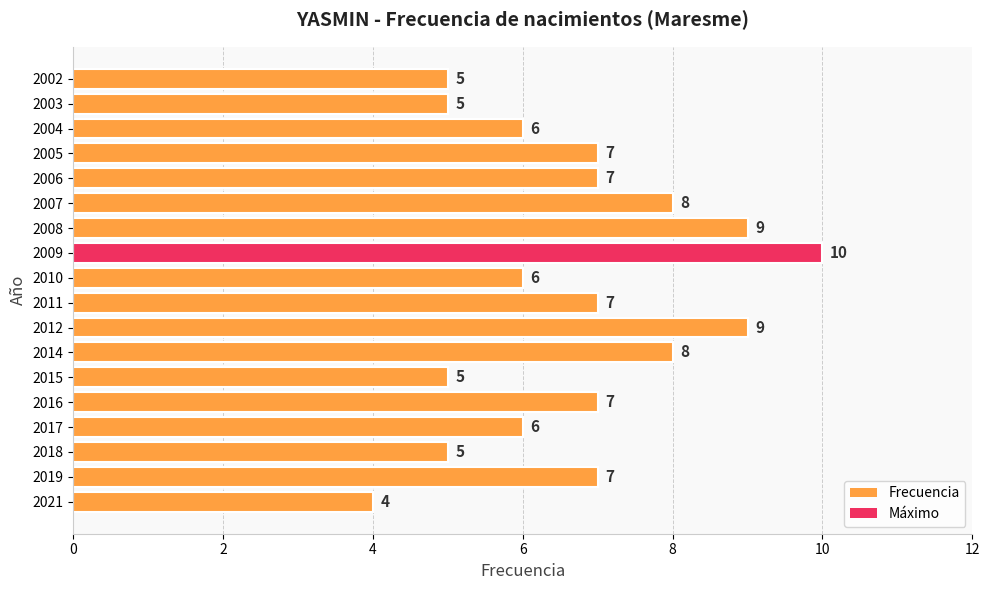

What is the change in value from 2019 to 2008?

+2